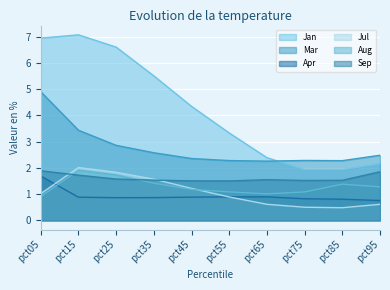

Between pct05 and pct85, which series saw the biggest shift?

Jan